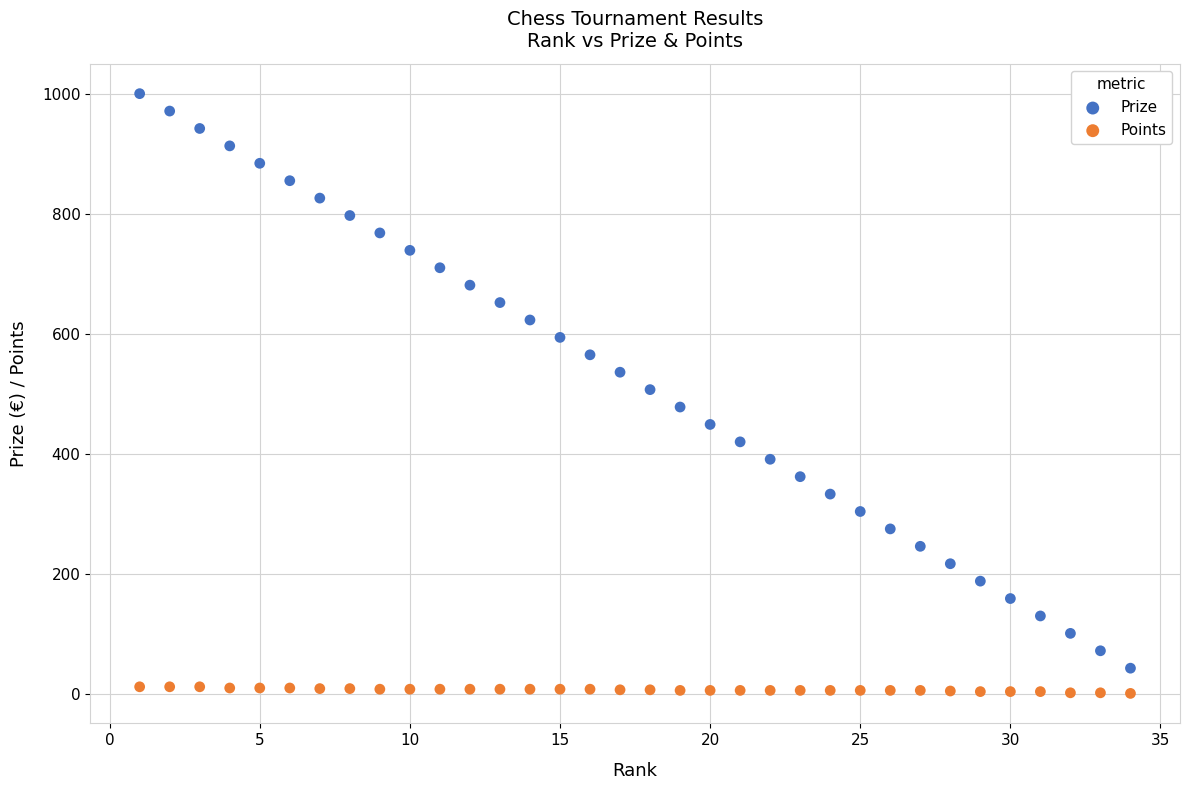

Which series contains the lowest Y value?

Points